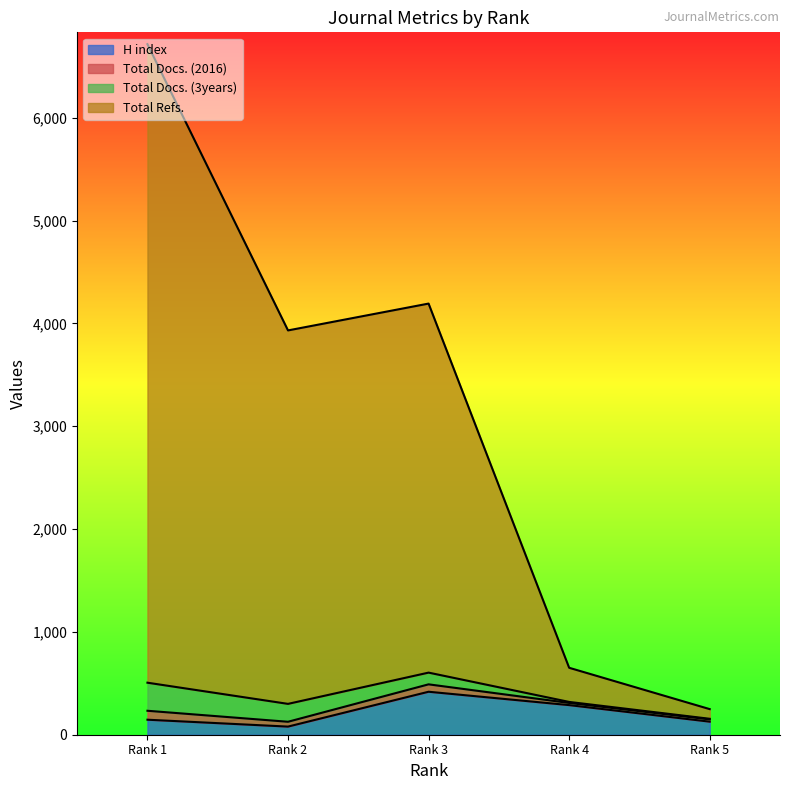

List the labels in order of H index value, smallest first.

Rank 2, Rank 5, Rank 1, Rank 4, Rank 3